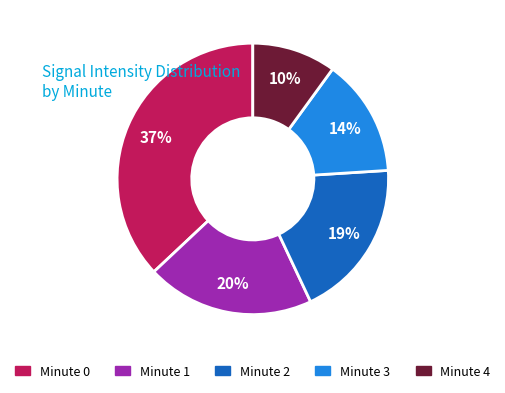

Is the sum of Minute 2 and Minute 0 greater than half?

Yes